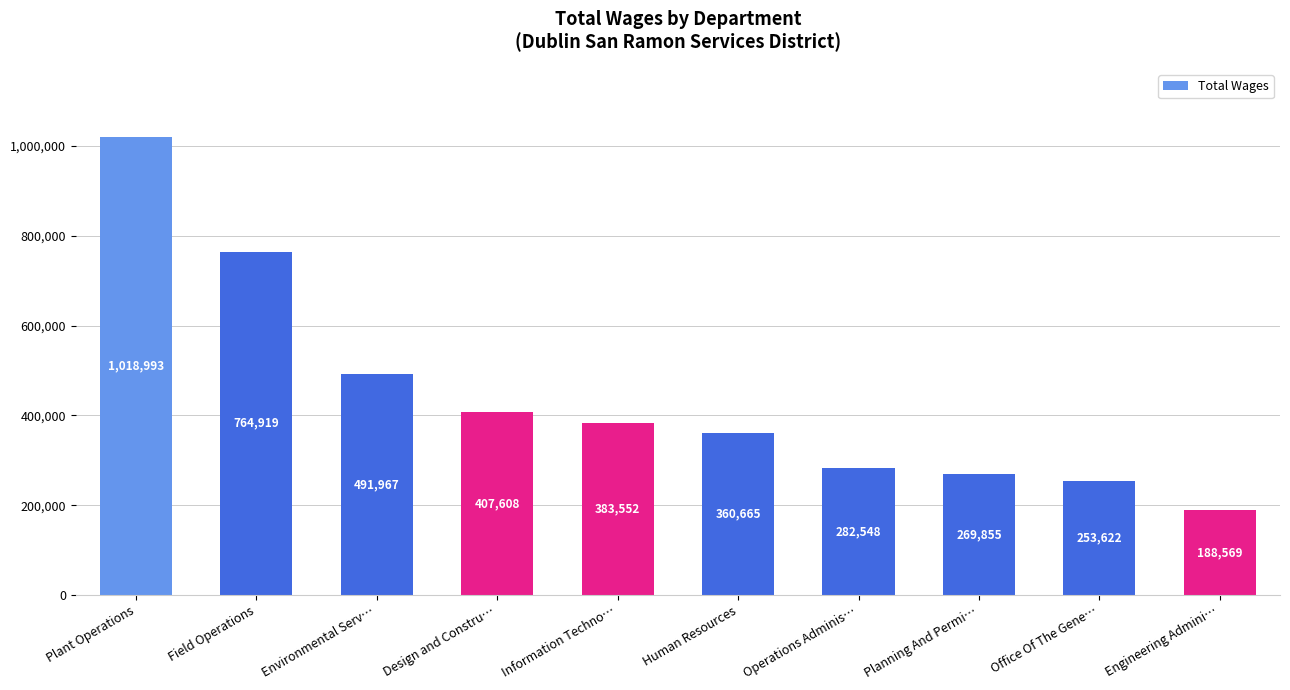

What is the label of the 2nd bar from the left?

Field Operations